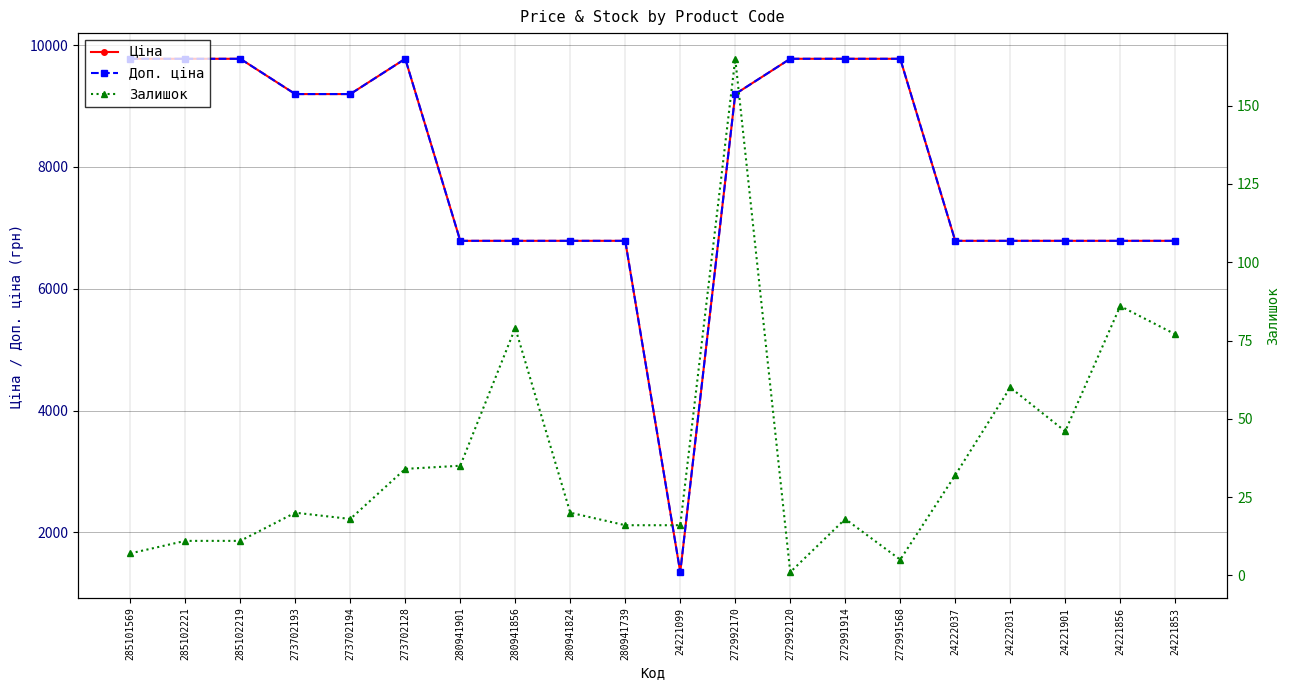

Where is the first local maximum for Ціна?

273702128